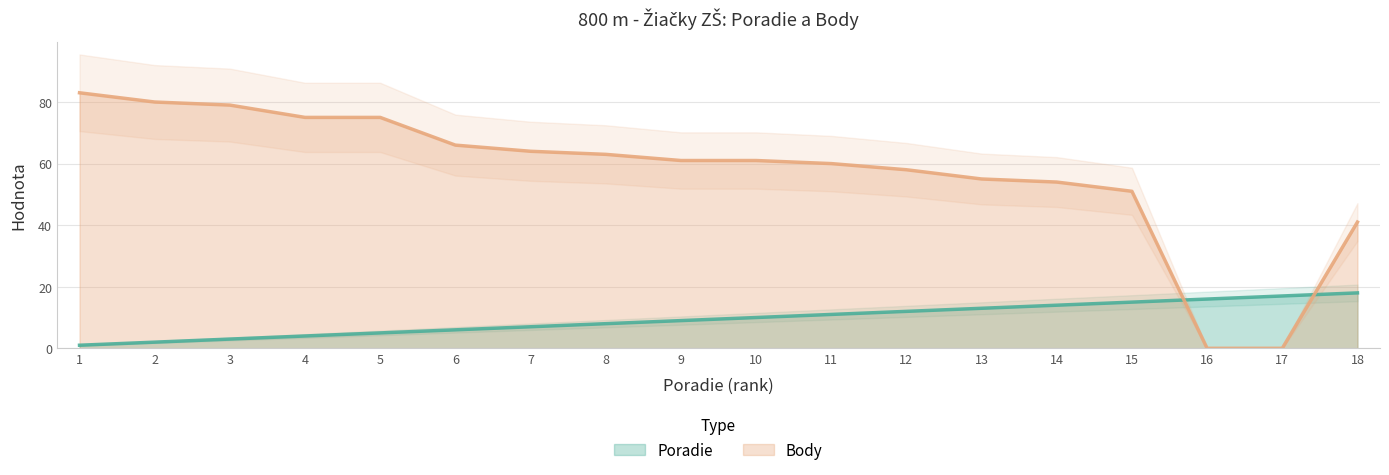

At 1, list the series in order from smallest to largest.

Poradie, Body